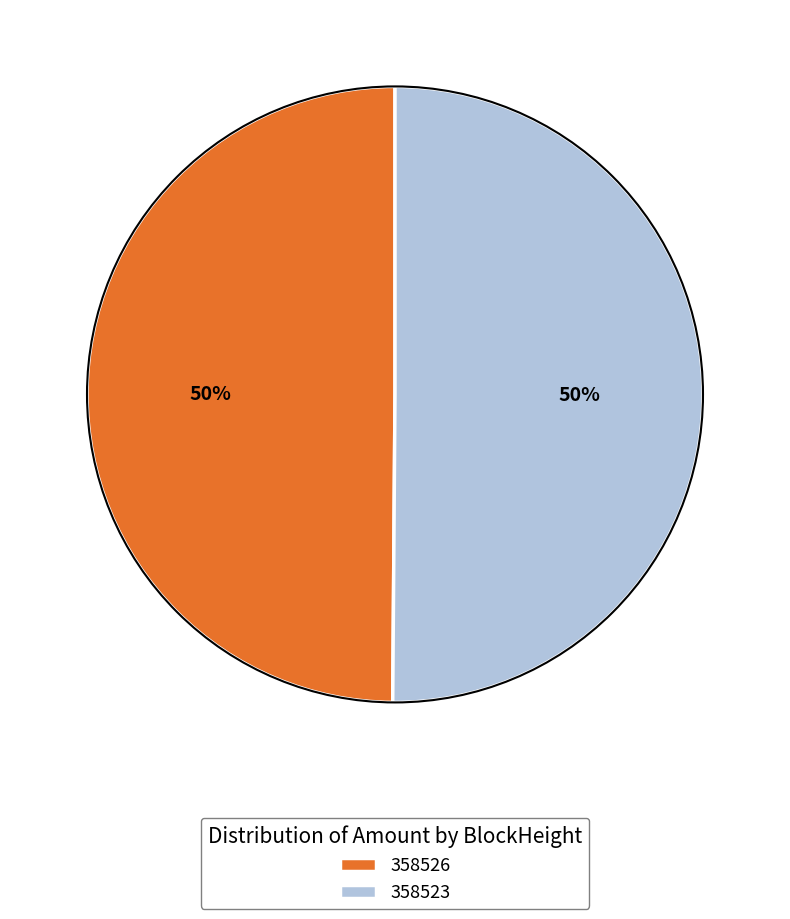

The 358523 slice represents 45% of the pie. True or false?

False